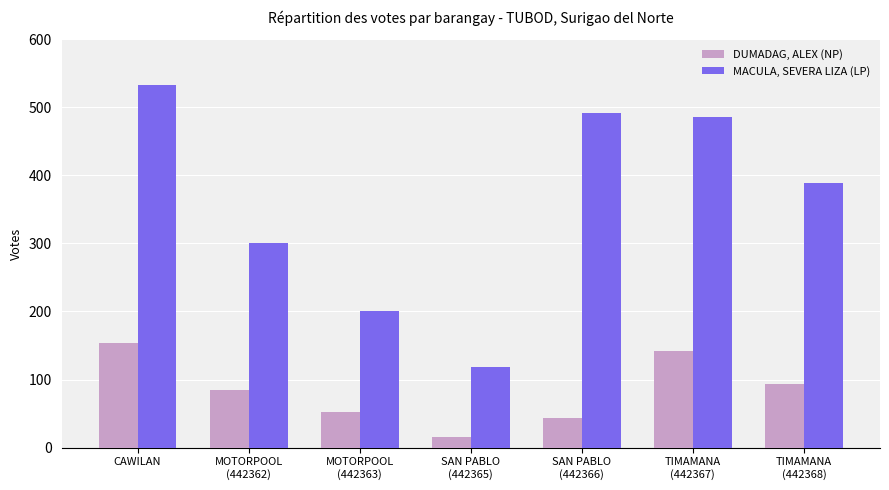

At which category does the chart reach its peak across all series?

CAWILAN